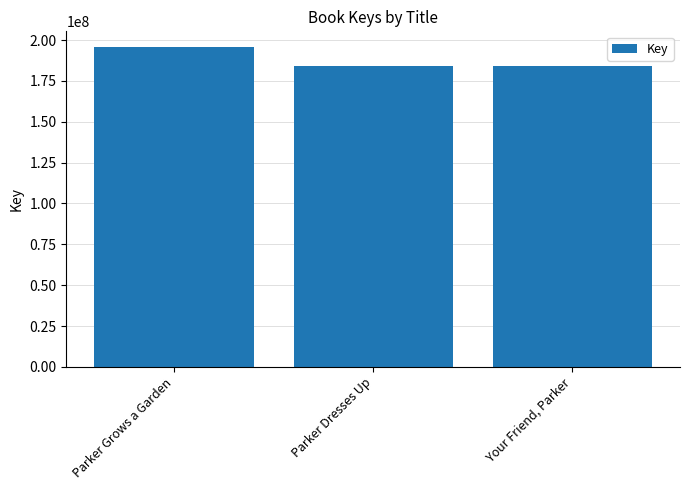

What is the label of the 2nd bar from the right?

Parker Dresses Up